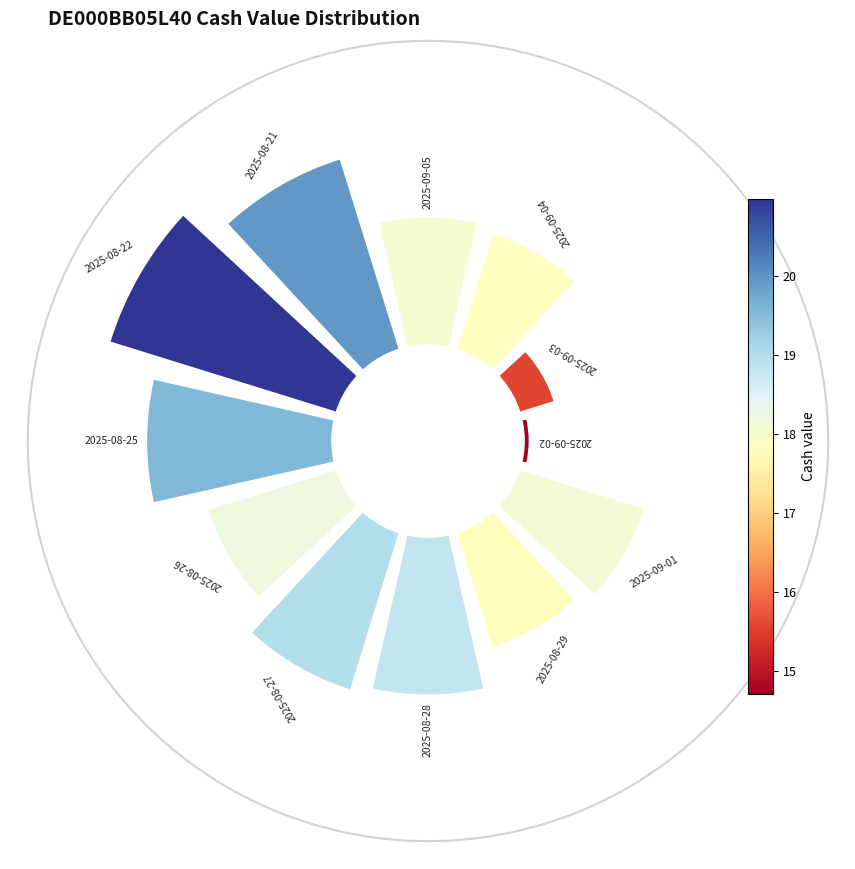

Rank the categories by value from lowest to highest.

2025-09-02, 2025-09-03, 2025-08-29, 2025-09-04, 2025-09-05, 2025-09-01, 2025-08-26, 2025-08-28, 2025-08-27, 2025-08-25, 2025-08-21, 2025-08-22